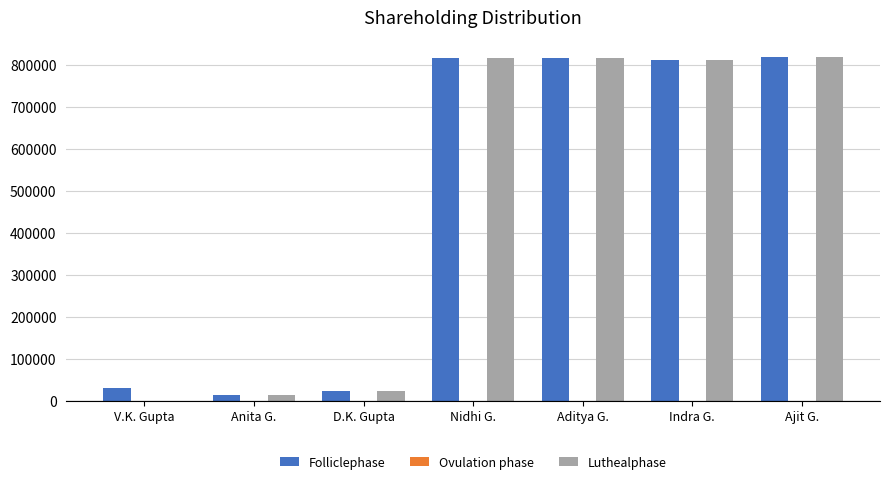

What is the maximum value shown in the chart?

818996